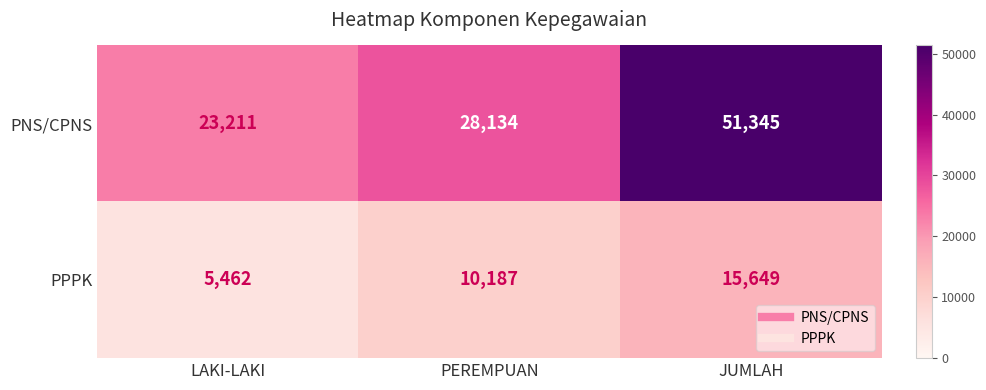

Which series has the largest range (max minus min)?

PNS/CPNS